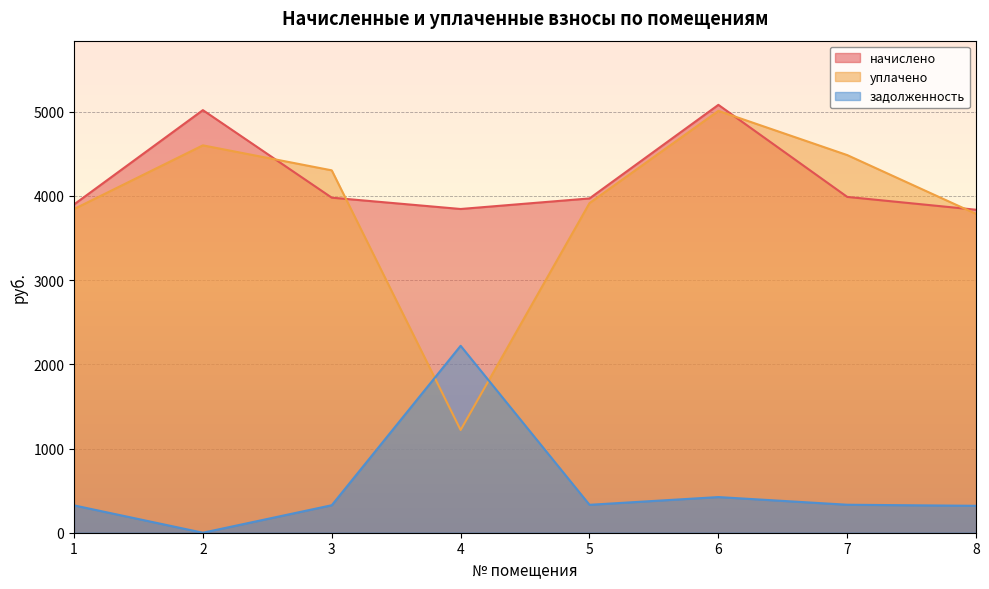

True or false: задолженность has a value of 423.6 at 6.

True